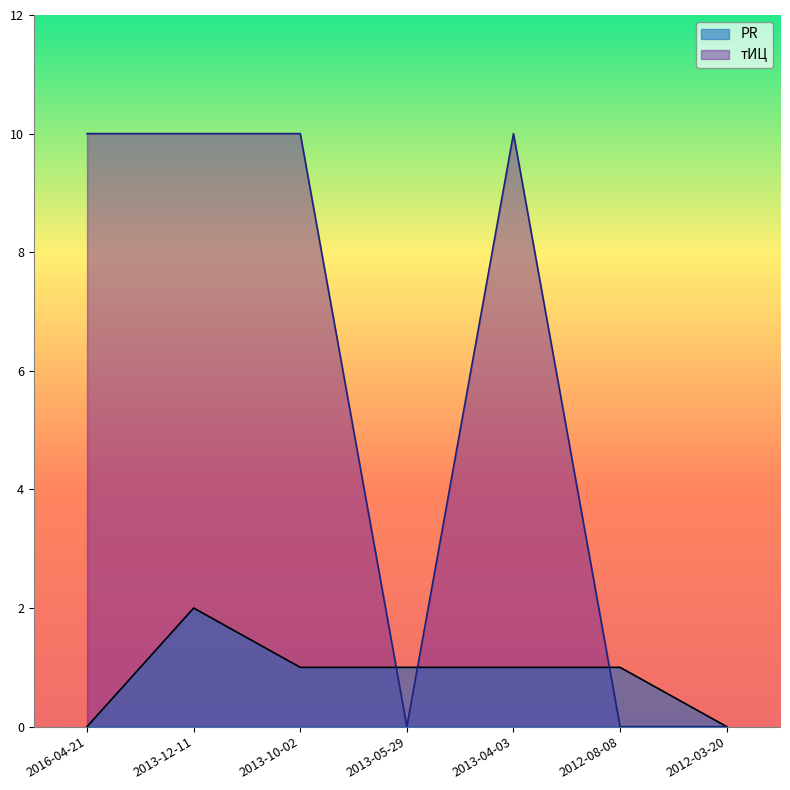

What is the label of the 6th point from the left?

2012-08-08